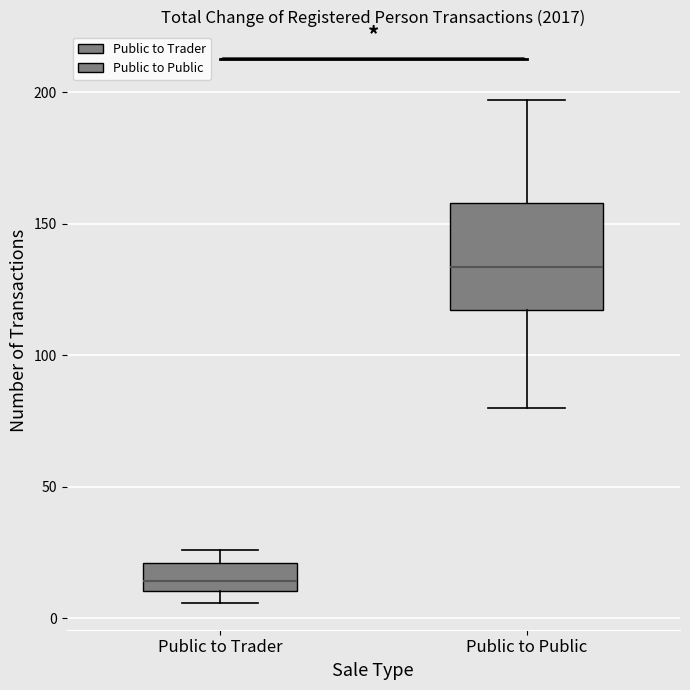

Reading left to right, transcribe this box plot: for each box, give where its median line is, the range the box spans, and where its two whiskers end, as read against the y-axis. The values are not printed on the chart, so give them approximately, as read against the axis.

Public to Trader: median 15, box 10 to 20, whiskers 5 to 25
Public to Public: median 135, box 115 to 160, whiskers 80 to 195